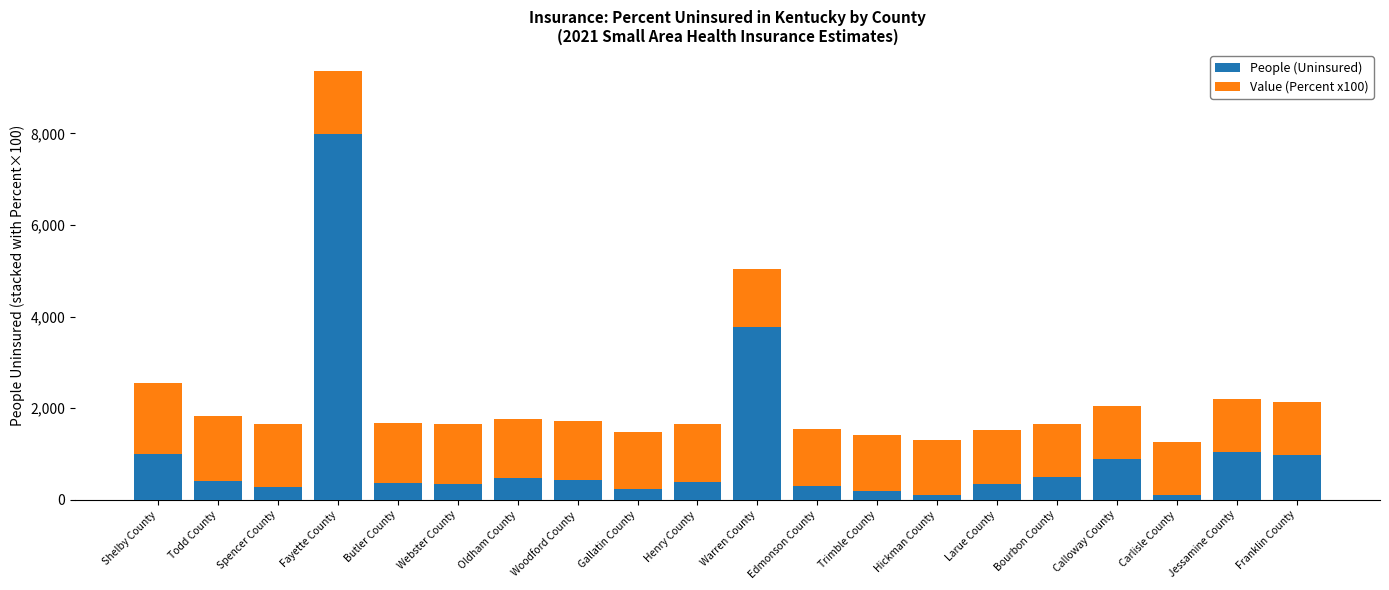

At which label is People (Uninsured) closest to 4048?

Warren County